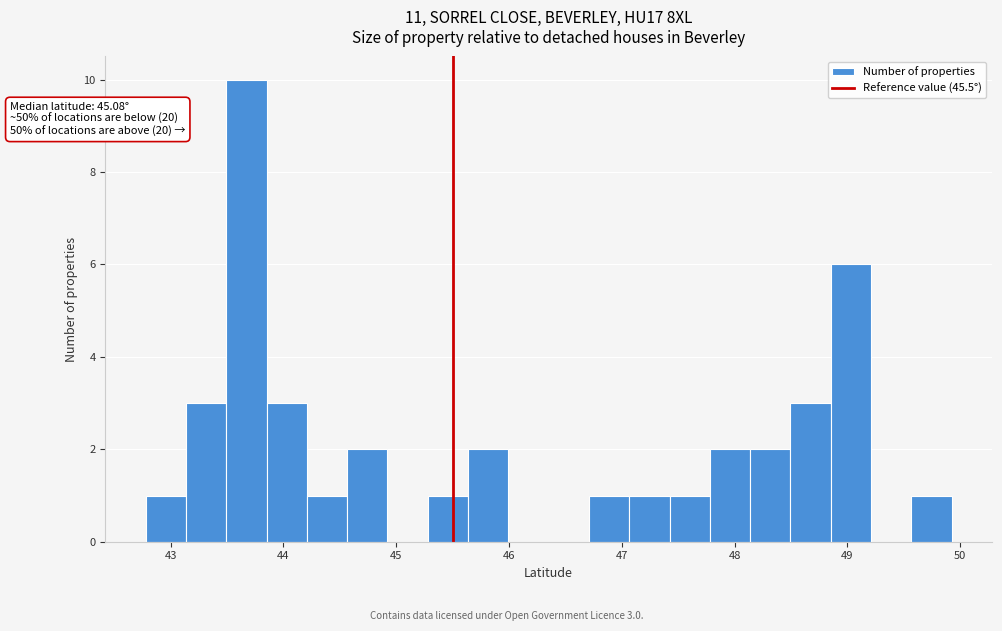

Around what value on the x-axis is the tallest bar? Give the approximate position of its centre, as read against the axis.

43.7